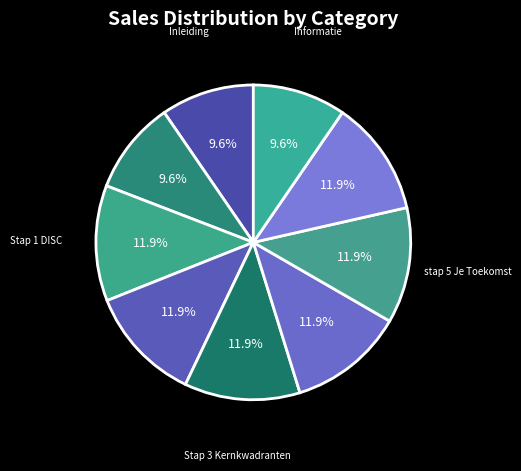

Does any single category account for the majority?

No